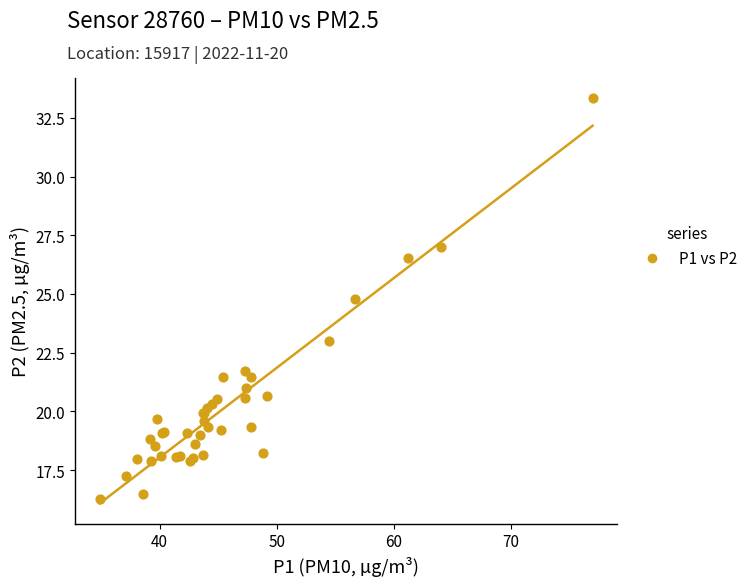

What Y value in the scatter plot is closest to 24?

24.8